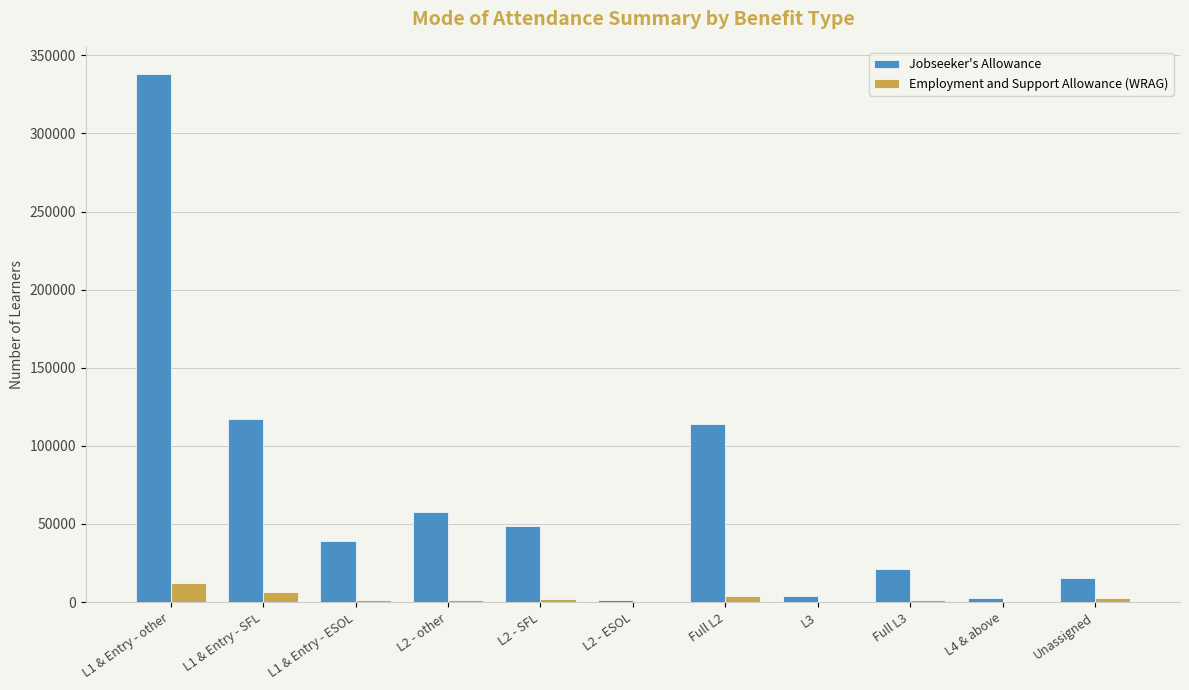

What is the highest value of the Jobseeker's Allowance series?

338300